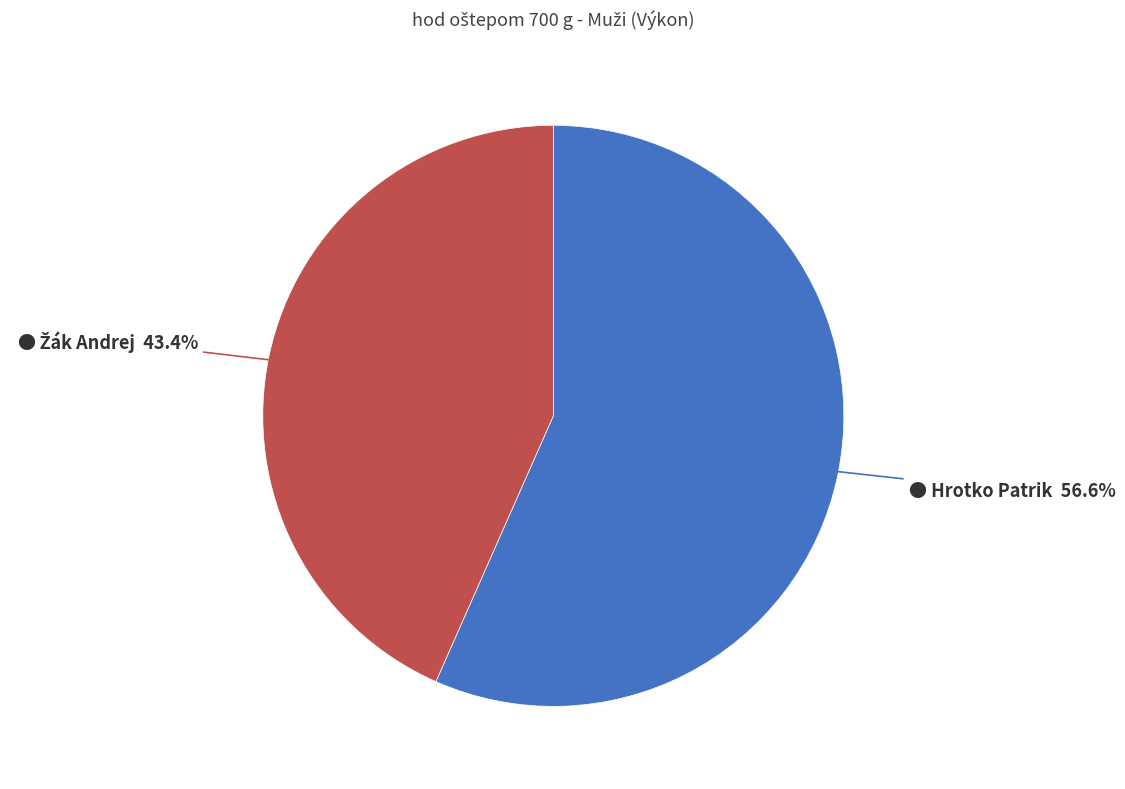

Does any single category account for the majority?

Yes